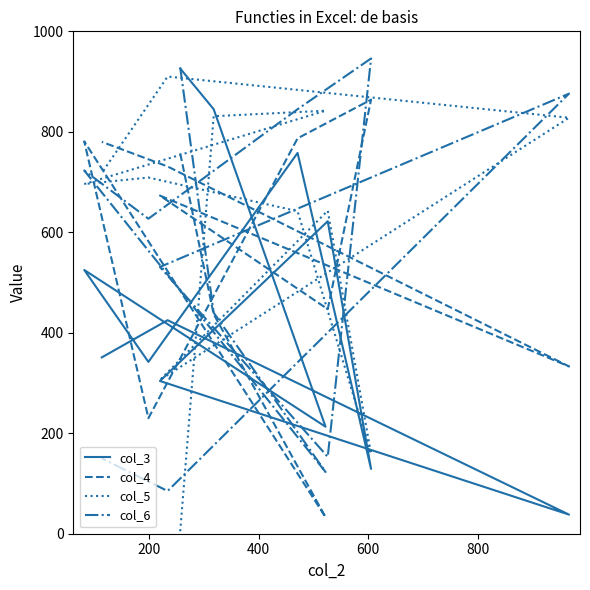

True or false: col_6 and col_4 intersect in this chart.

True